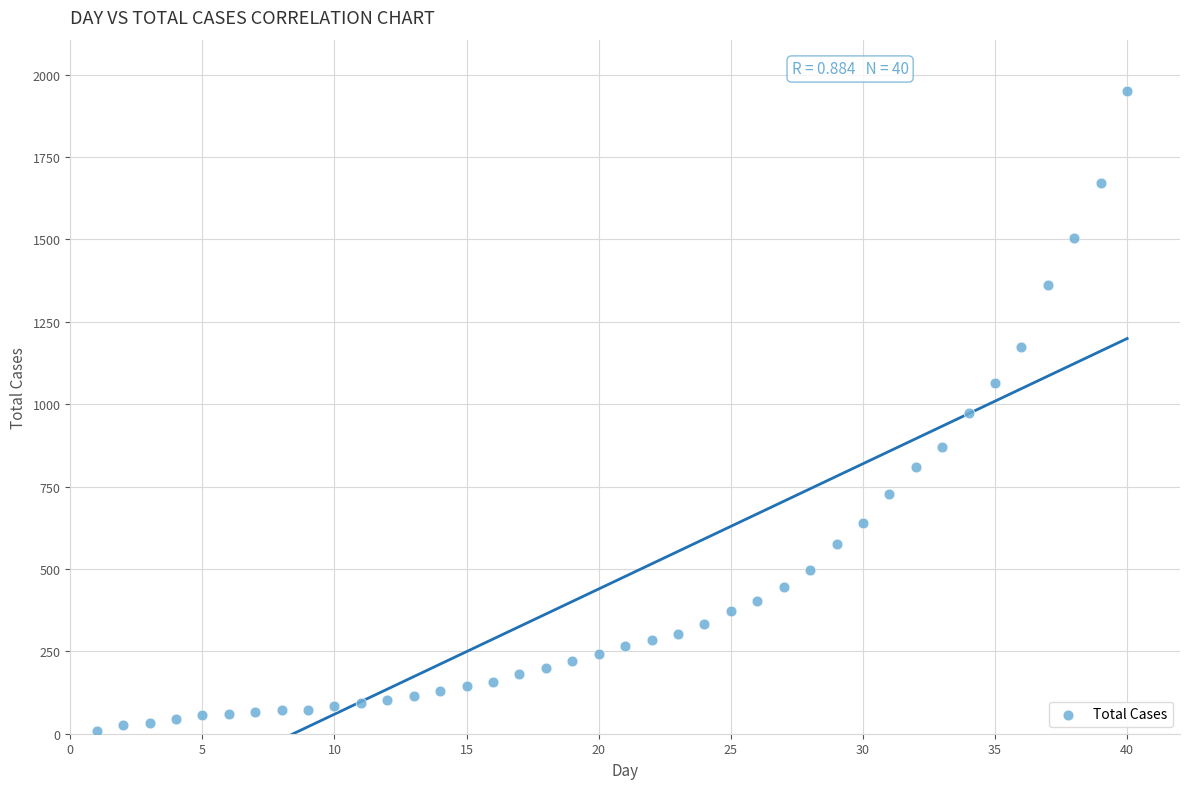

What is the range of X values (max minus min)?

39